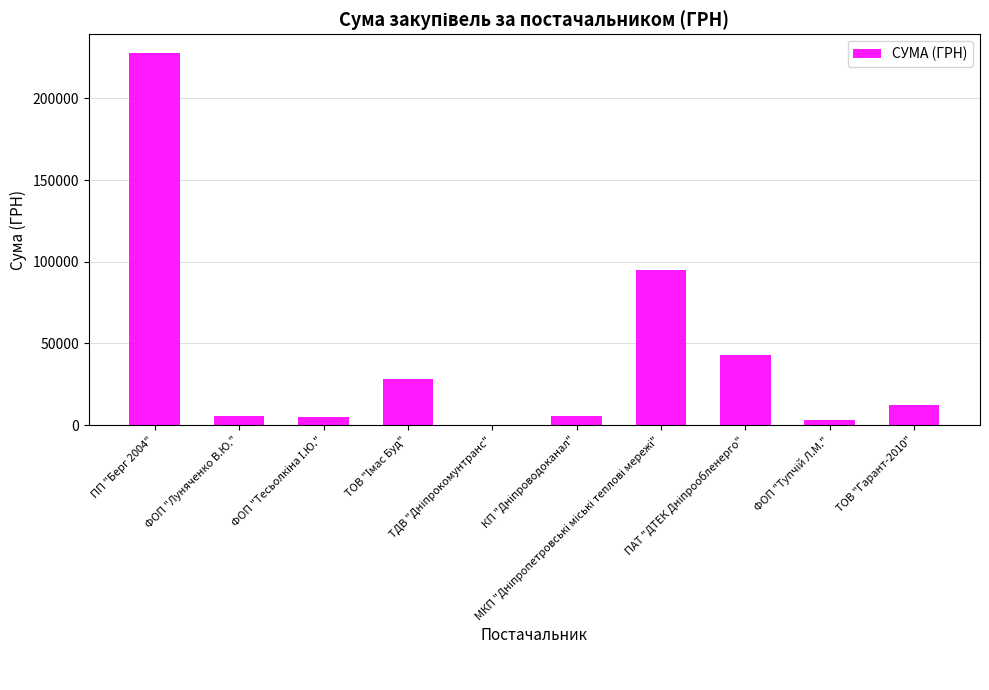

What is the sum of all values?

425399.5